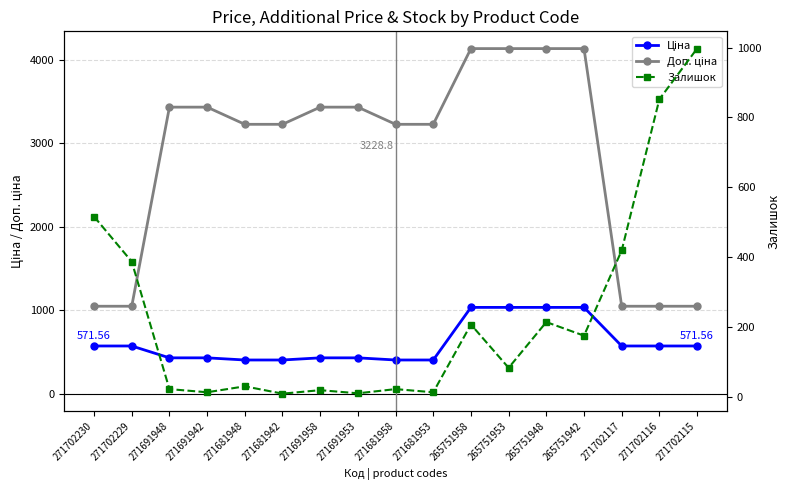

What is the sum of the Залишок values at 265751958 and 271681953?

220.0